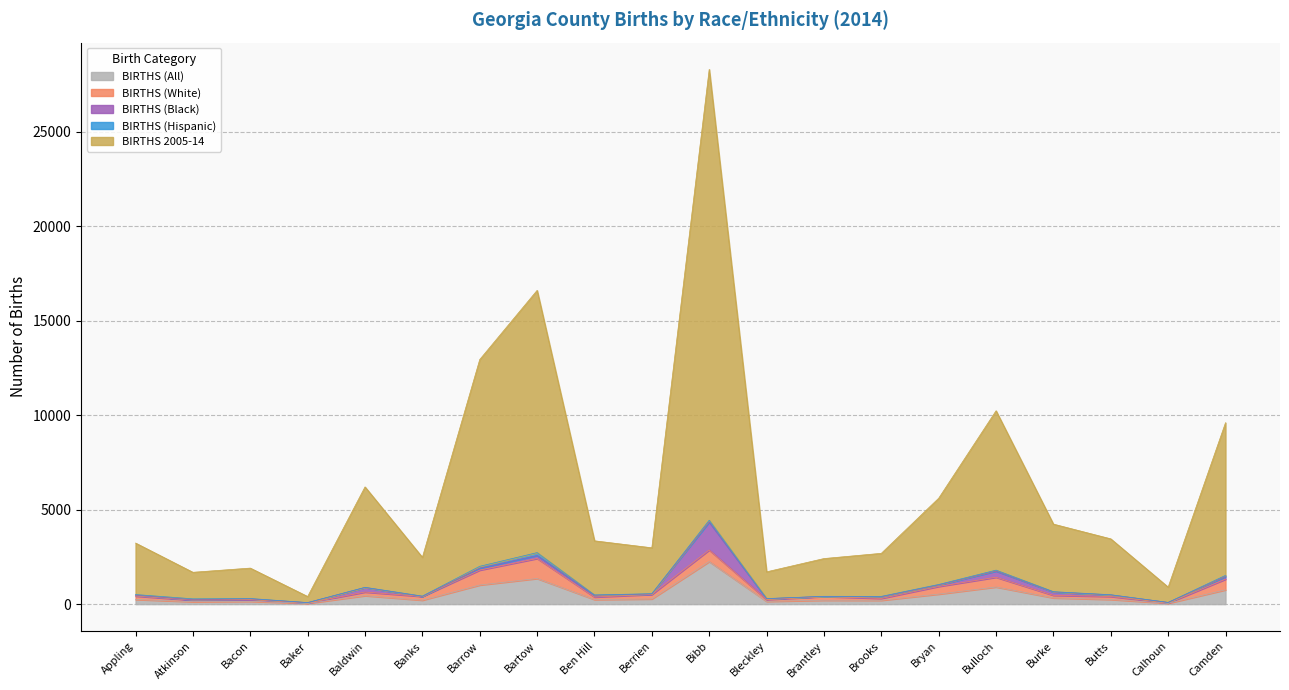

What is the value of the BIRTHS 2005-14 point at the 5th from the left?

5316